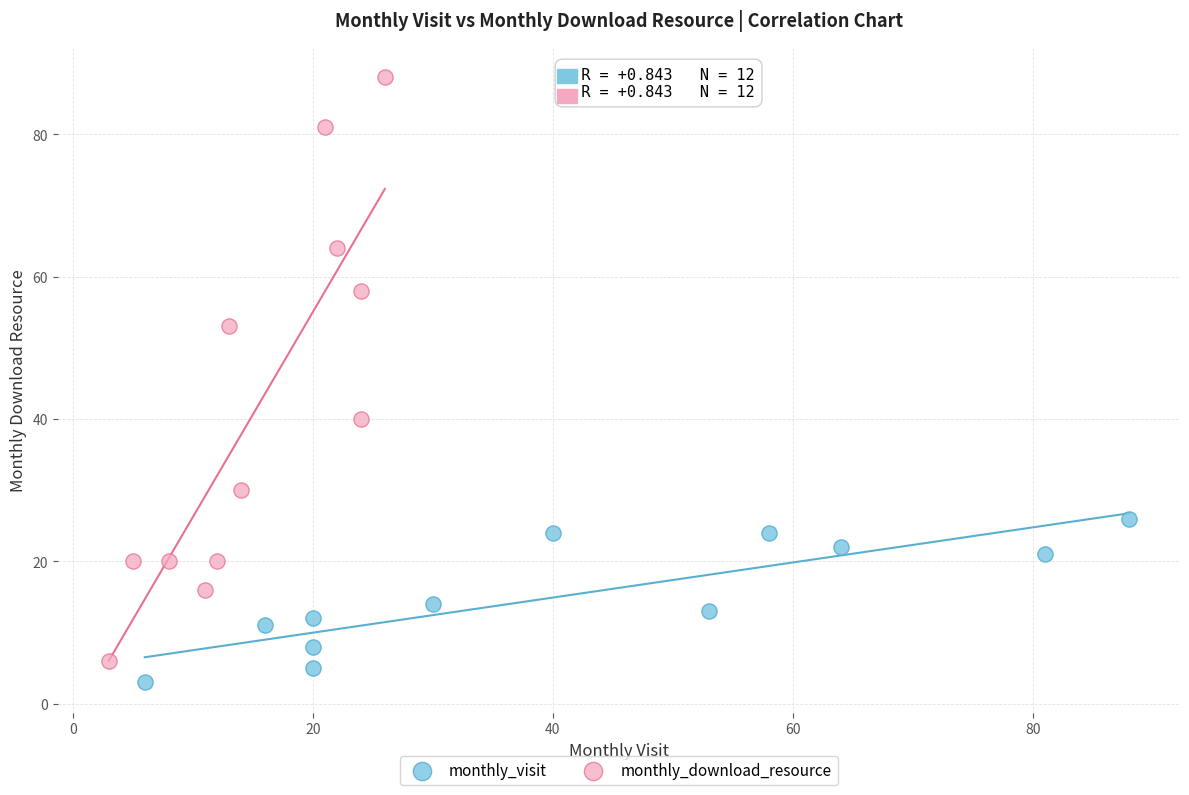

Which series contains the highest Y value?

monthly_download_resource